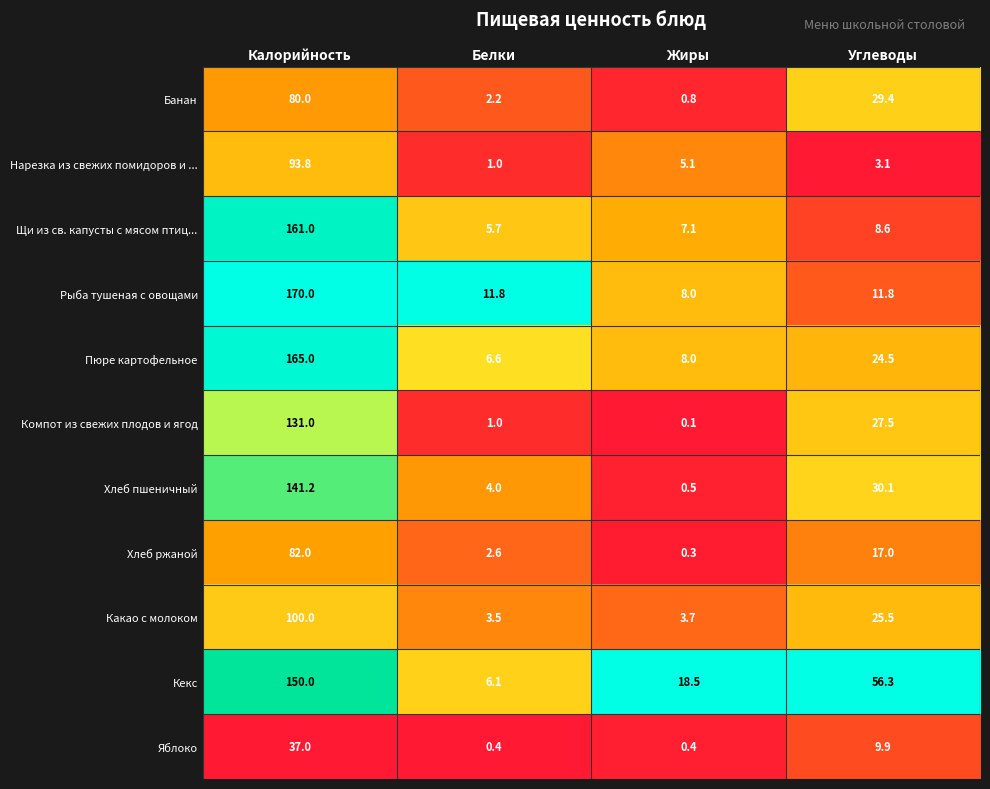

What is the sum of all Какао с молоком values?

132.7